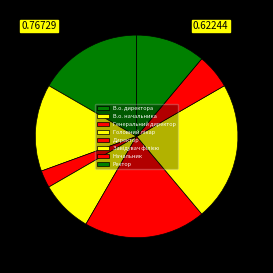

How many slices are in this pie chart?

8